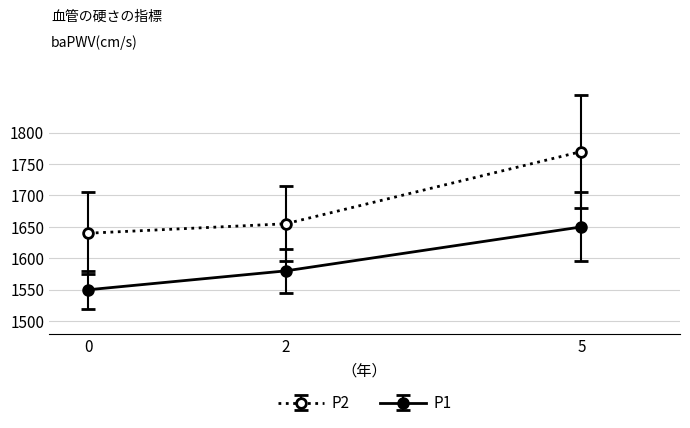

Does the chart display data point markers on the line(s)?

Yes